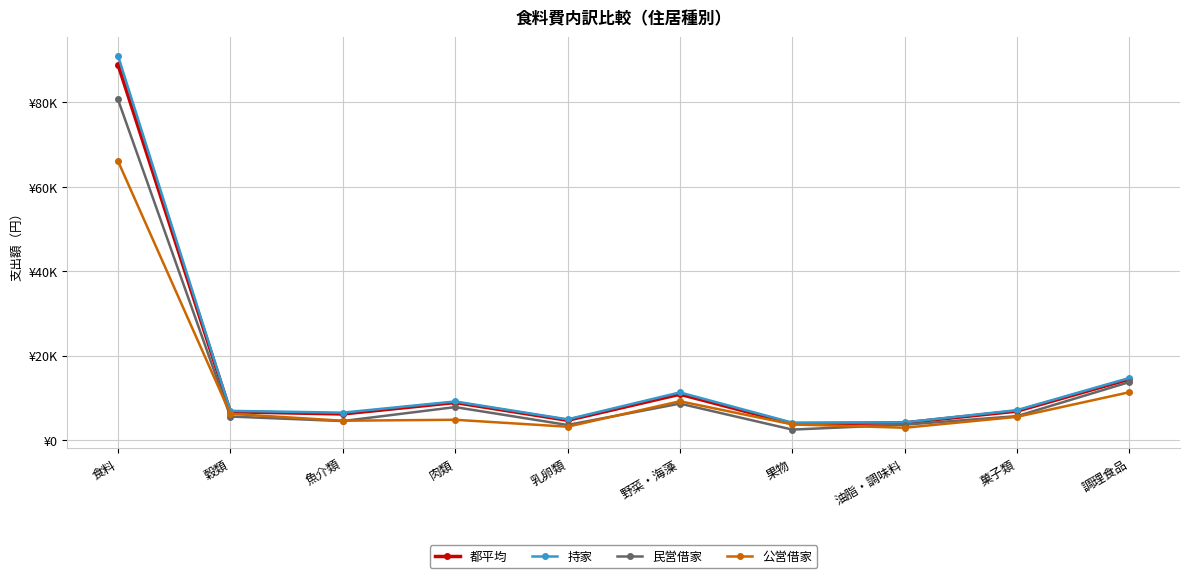

Is it true that 持家 equals 3583 at 穀類?

False